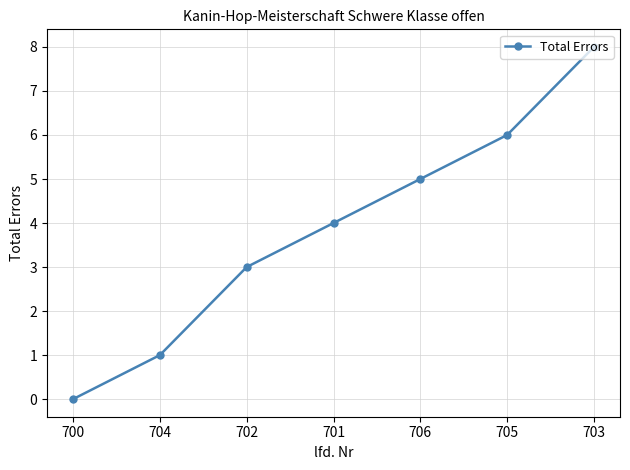

What is the difference between the values at 703 and 702?

5